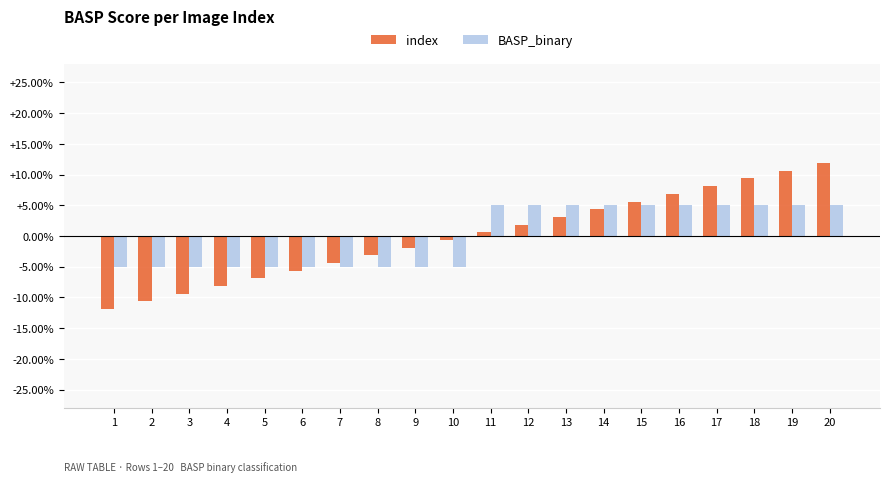

Reading left to right, transcribe all the data shown in this chart.

index: 1=-11.9	2=-10.6	3=-9.4	4=-8.1	5=-6.9	6=-5.6	7=-4.4	8=-3.1	9=-1.9	10=-0.6	11=0.6	12=1.9	13=3.1	14=4.4	15=5.6	16=6.9	17=8.1	18=9.4	19=10.6	20=11.9
BASP_binary: 1=-5.0	2=-5.0	3=-5.0	4=-5.0	5=-5.0	6=-5.0	7=-5.0	8=-5.0	9=-5.0	10=-5.0	11=5.0	12=5.0	13=5.0	14=5.0	15=5.0	16=5.0	17=5.0	18=5.0	19=5.0	20=5.0